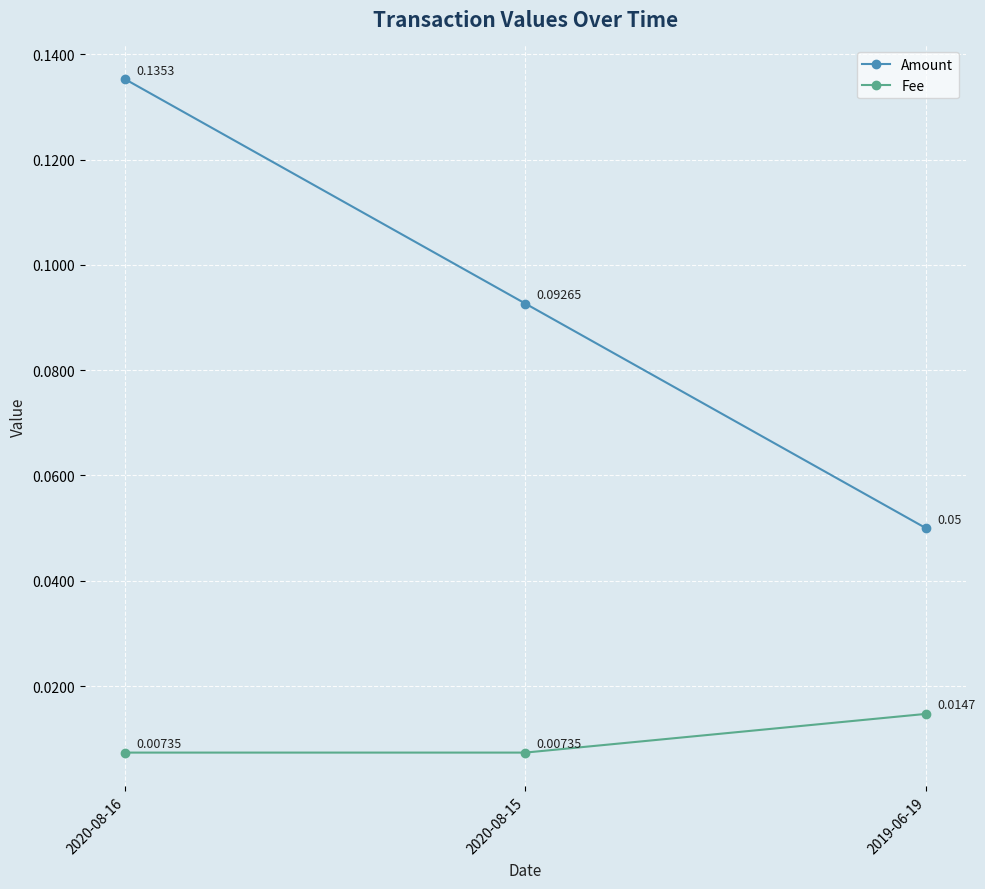

At how many categories does at least one series exceed 0?

3